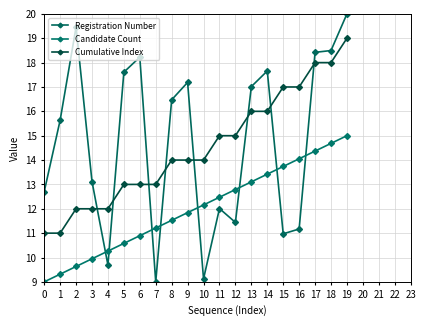

Count the number of data series in this chart.

3